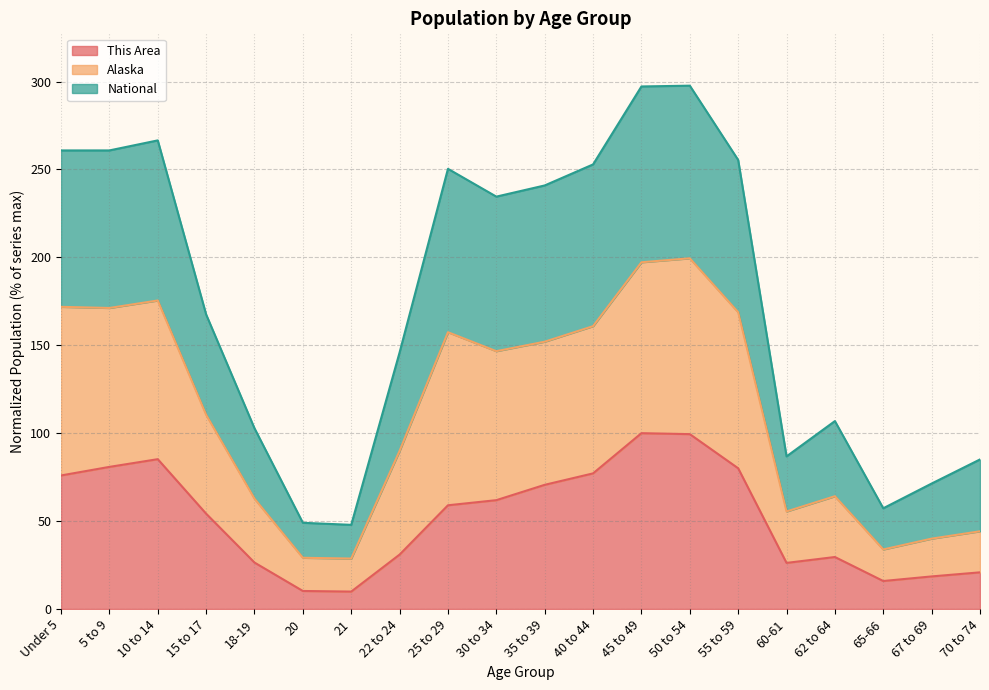

The value of This Area at 18-19 is 26.4. True or false?

True